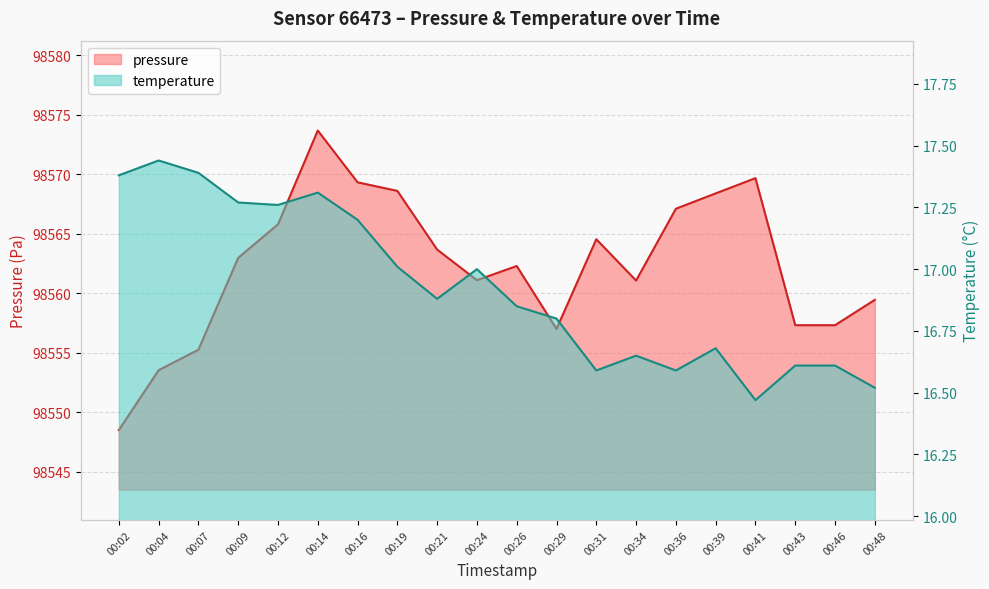

Where is the first local minimum for temperature?

00:12